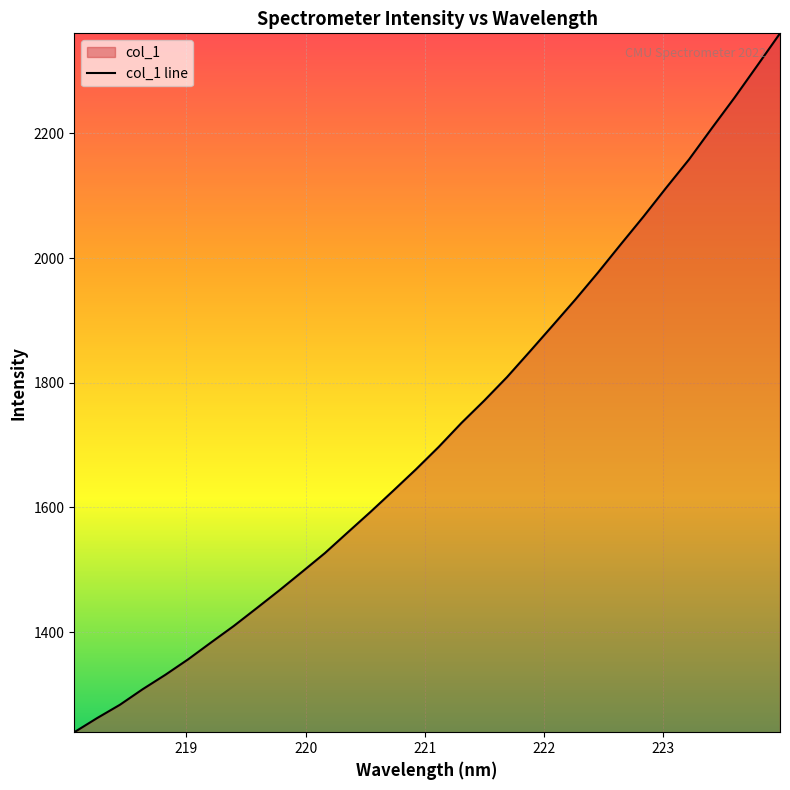

What is the maximum value shown in the chart?

2360.6